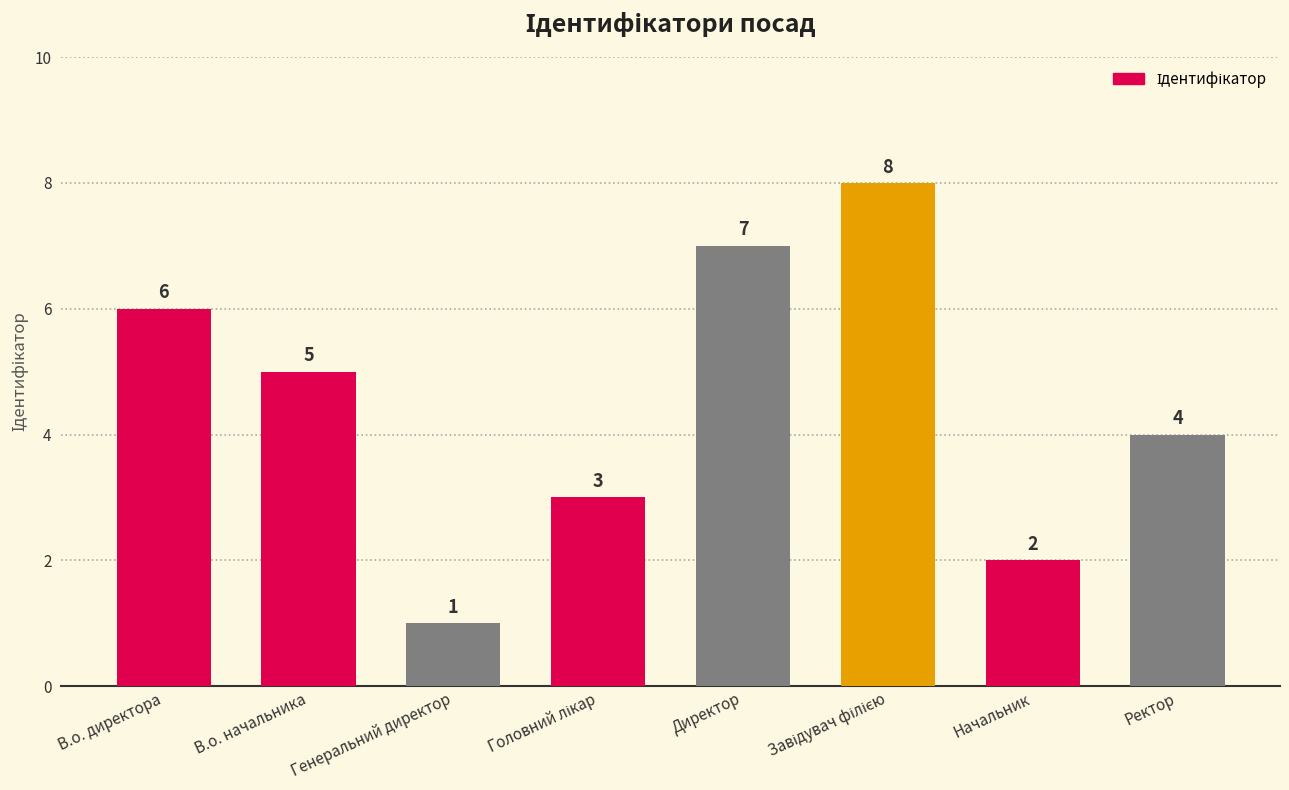

Which has a higher value, Ректор or Генеральний директор?

Ректор